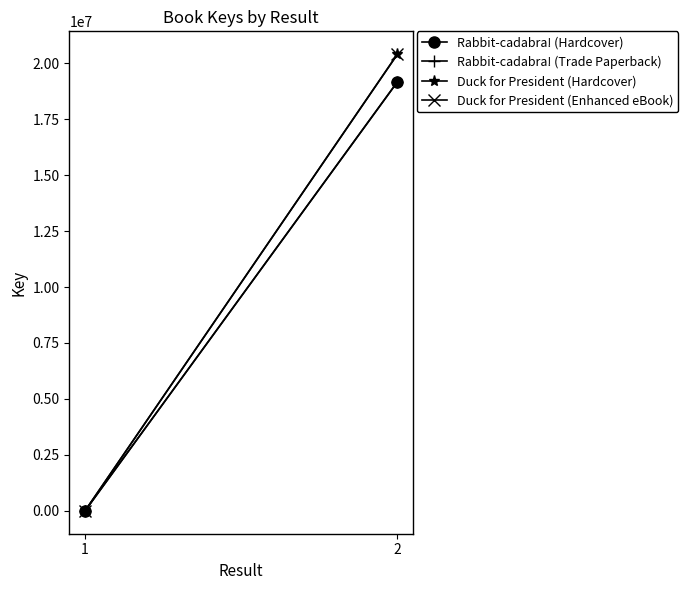

The Rabbit-cadabra! (Hardcover) series shows 2 at 1. True or false?

False